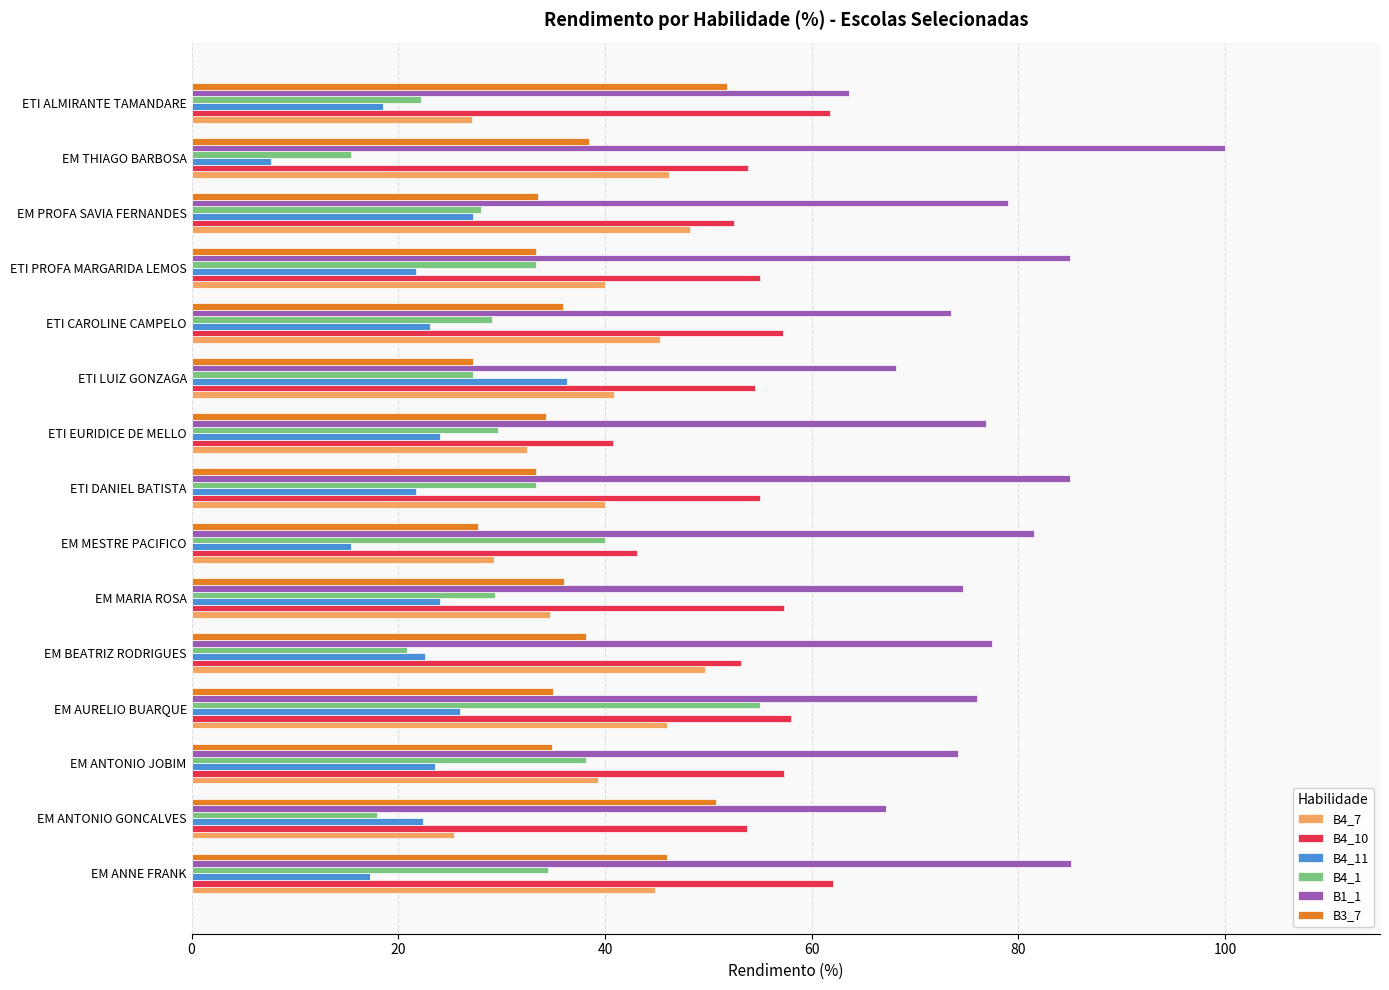

What is the sum of all B4_7 values?

589.3